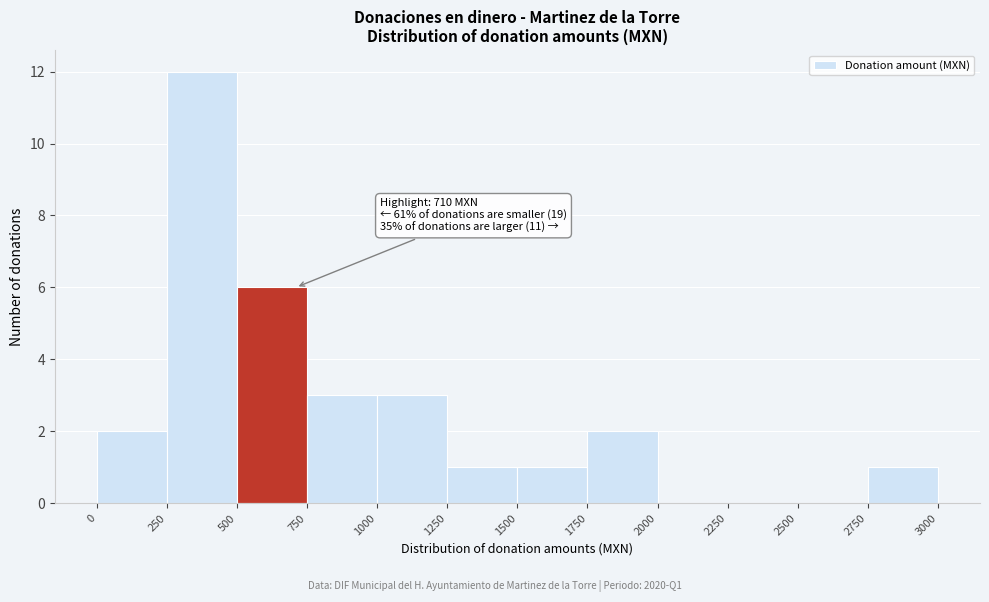

Which range on the x-axis has the tallest bar?

250 to 500